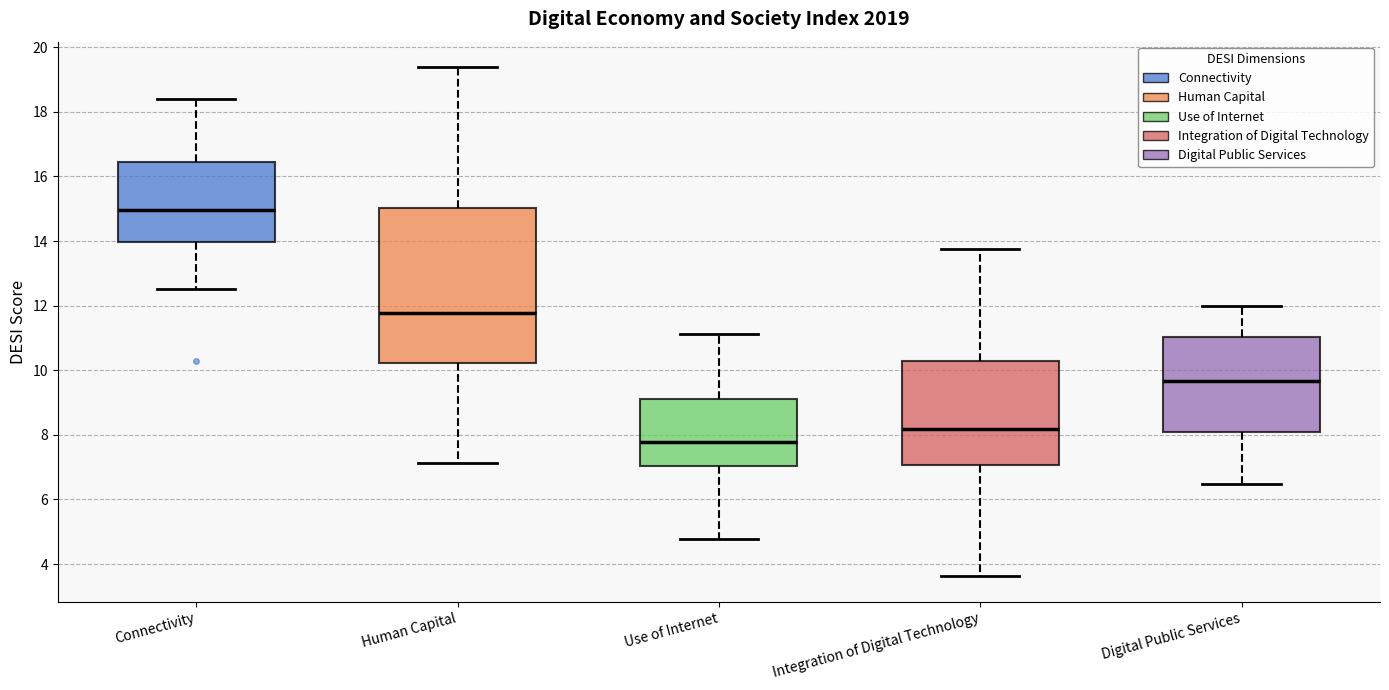

Reading left to right, transcribe this box plot: for each box, give where its median line is, the range the box spans, and where its two whiskers end, as read against the y-axis. The values are not printed on the chart, so give them approximately, as read against the axis.

Connectivity: median 15.0, box 14.0 to 16.4, whiskers 12.6 to 18.4
Human Capital: median 11.8, box 10.2 to 15.0, whiskers 7.2 to 19.4
Use of Internet: median 7.8, box 7.0 to 9.2, whiskers 4.8 to 11.2
Integration of Digital Technology: median 8.2, box 7.0 to 10.2, whiskers 3.6 to 13.8
Digital Public Services: median 9.6, box 8.0 to 11.0, whiskers 6.4 to 12.0